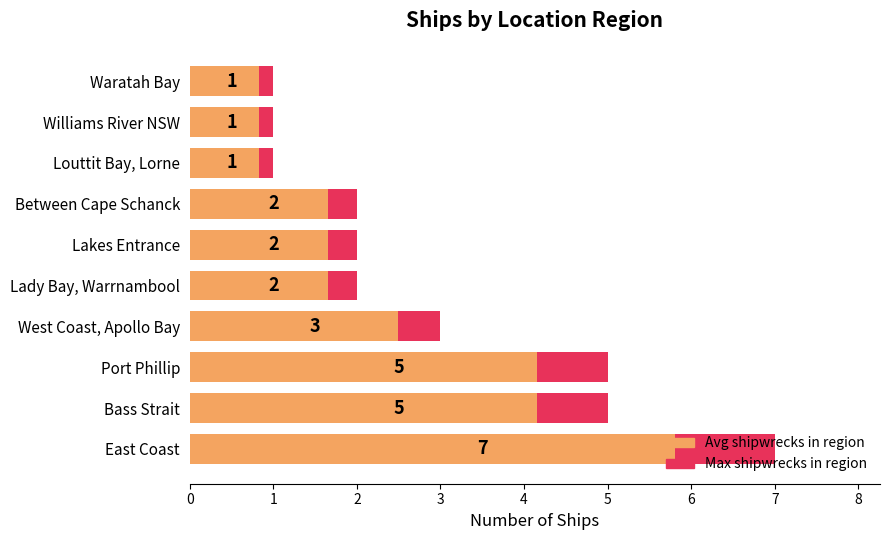

Which series has the largest total across all categories?

Max shipwrecks in region